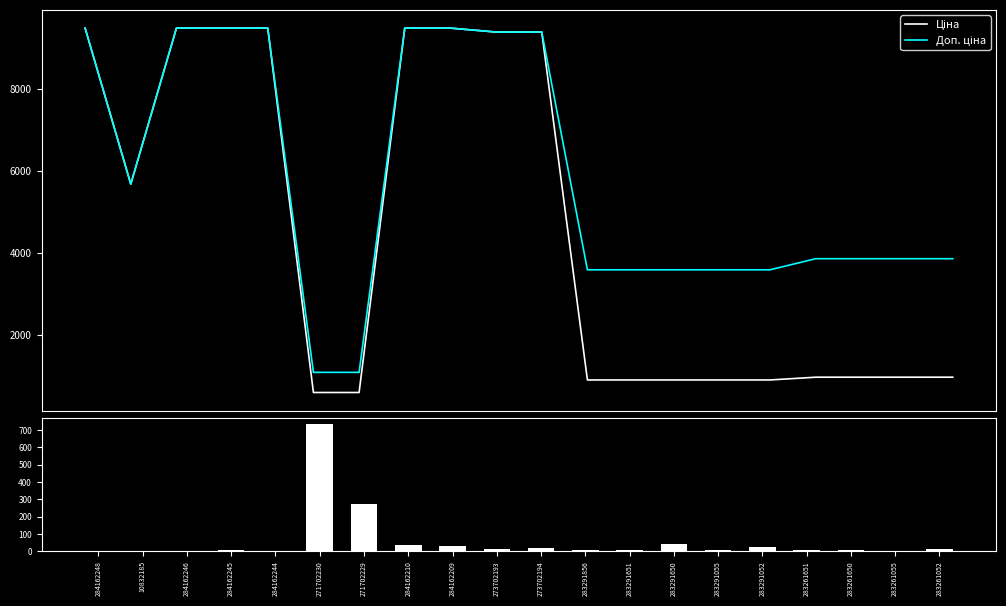

What is the average value of the Ціна series?

4541.8